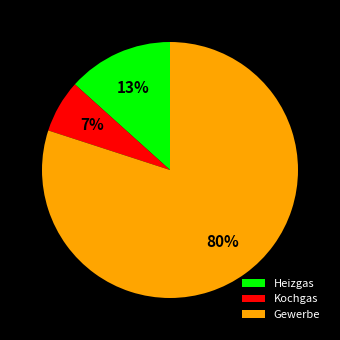

Between Heizgas and Kochgas, which is larger?

Heizgas